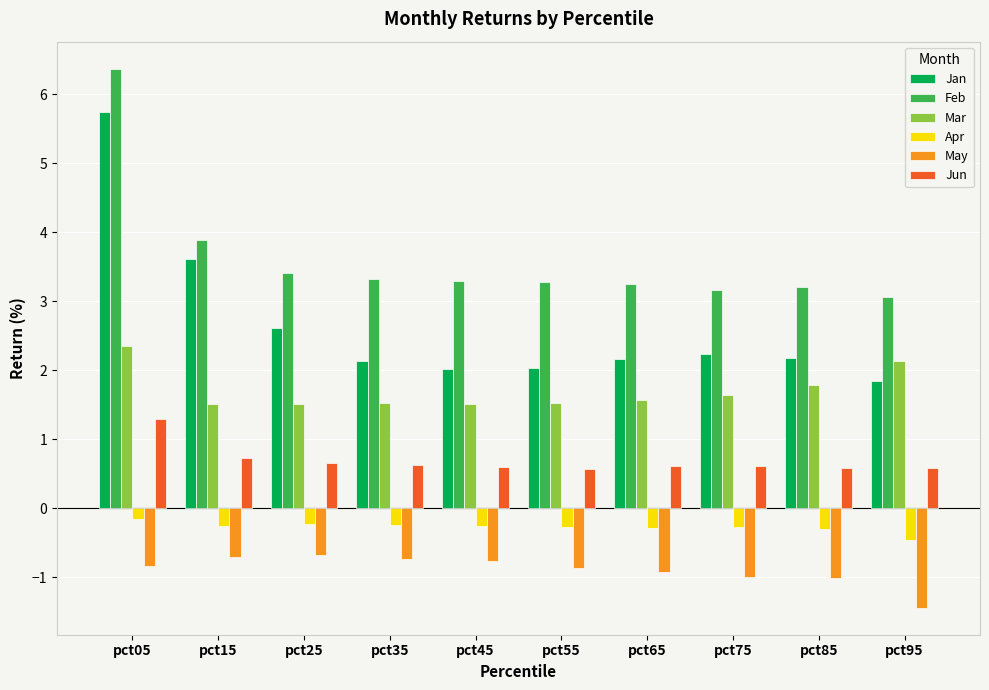

Where does the Jan series first go above 2?

pct05